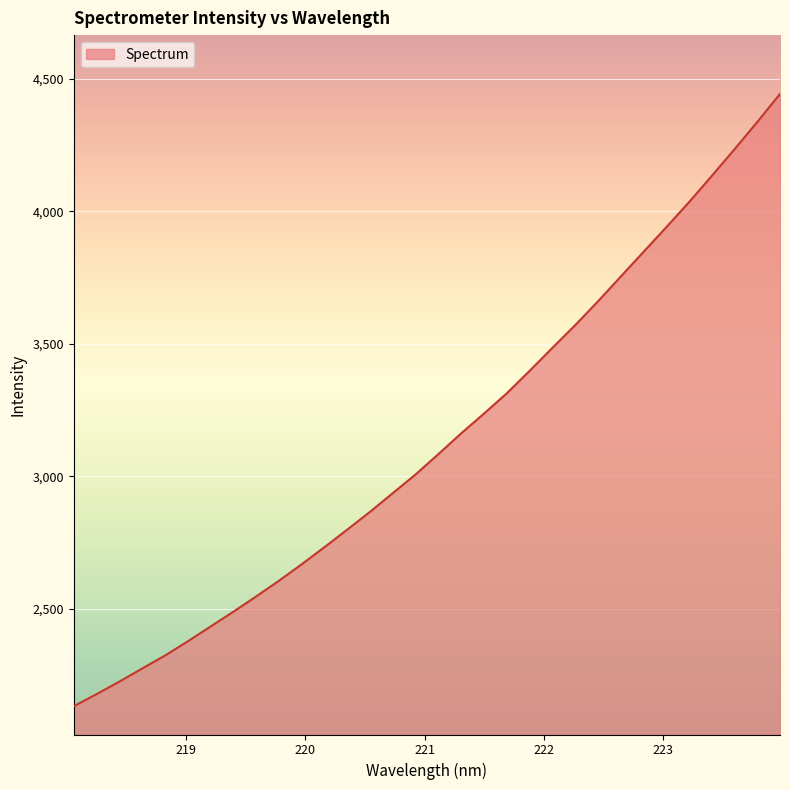

How many series are shown in this chart?

1